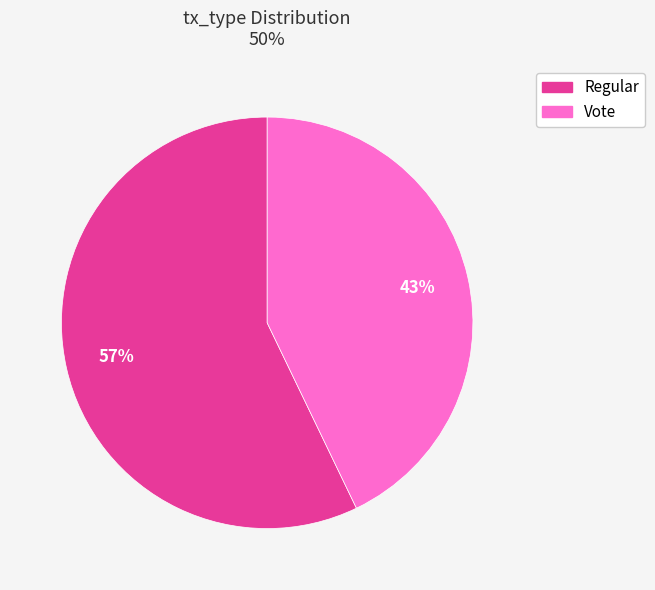

Which slice represents more than half of the pie?

Regular